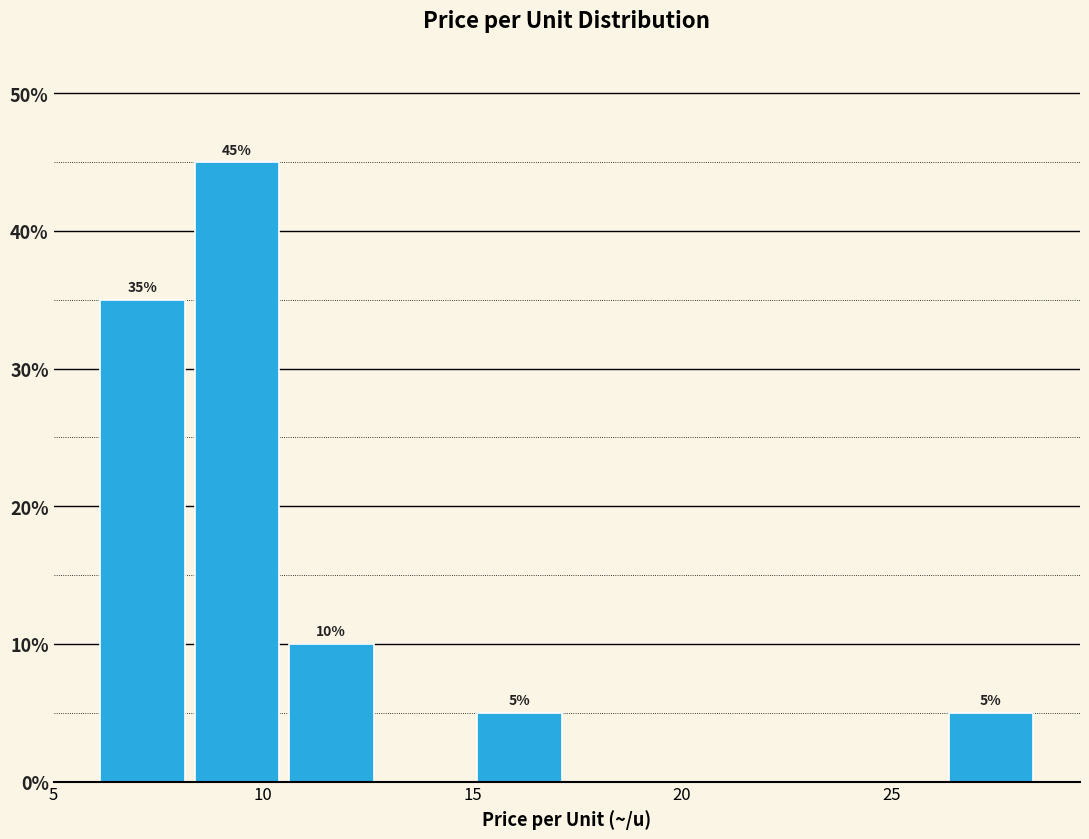

Over which range of the x-axis is the bar tallest?

8.25 to 10.50